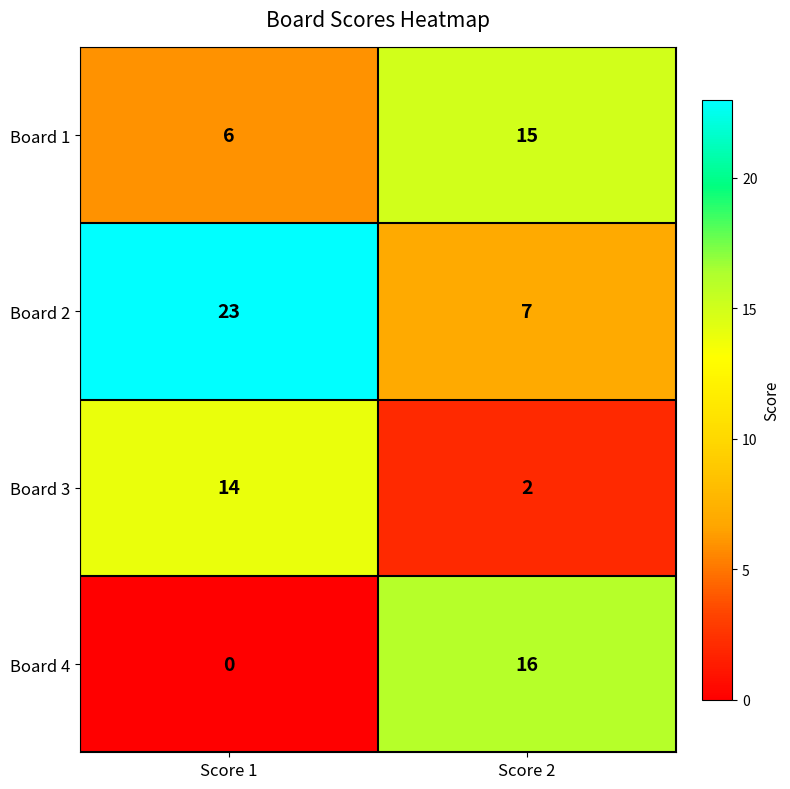

Reading left to right, what are all the values shown in this chart?

Board 1: Score 1=6	Score 2=15
Board 2: Score 1=23	Score 2=7
Board 3: Score 1=14	Score 2=2
Board 4: Score 1=0	Score 2=16